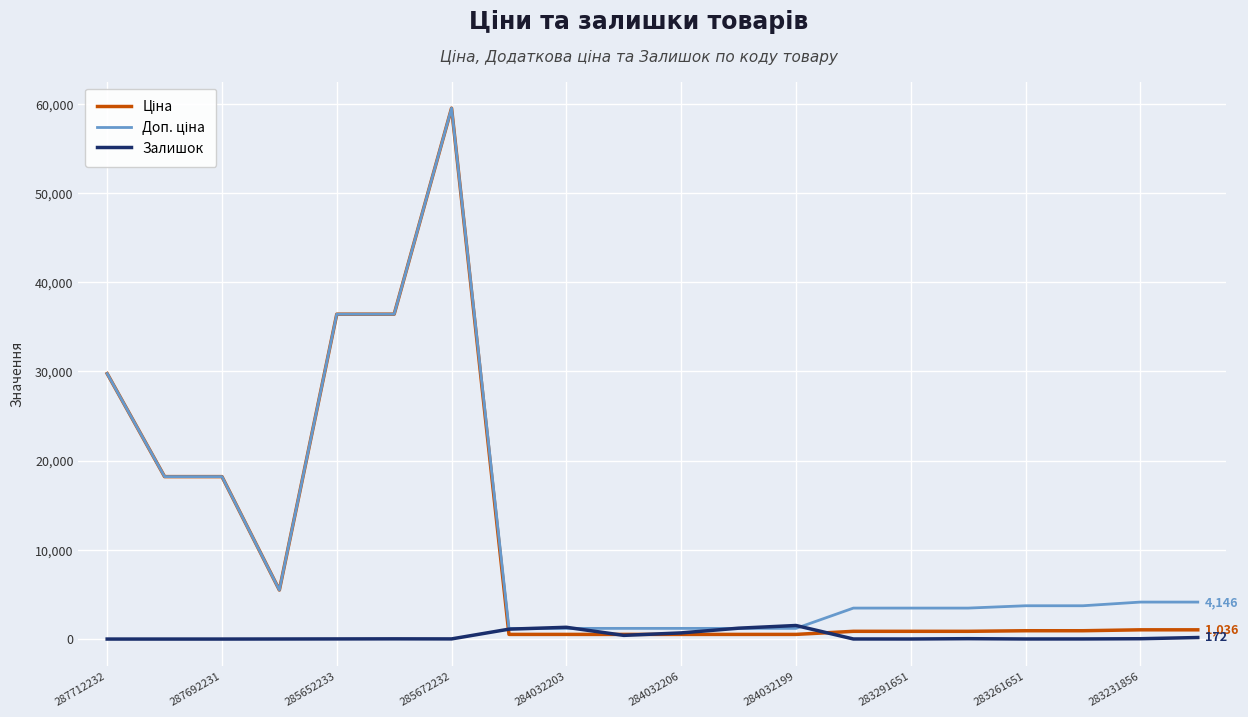

Is this an area chart (filled region under the line)?

No